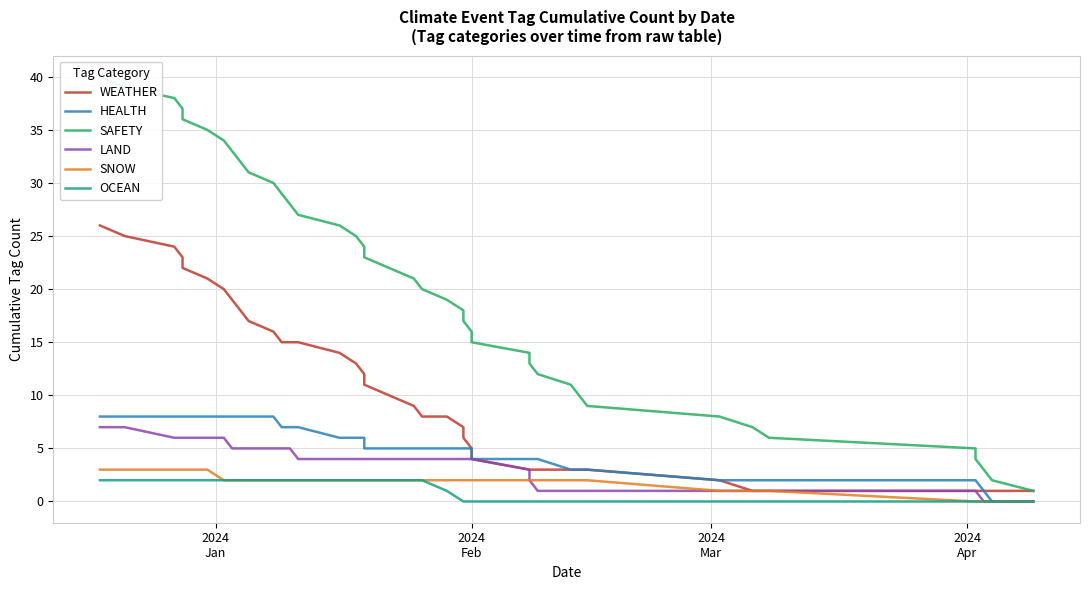

True or false: OCEAN and HEALTH intersect in this chart.

False